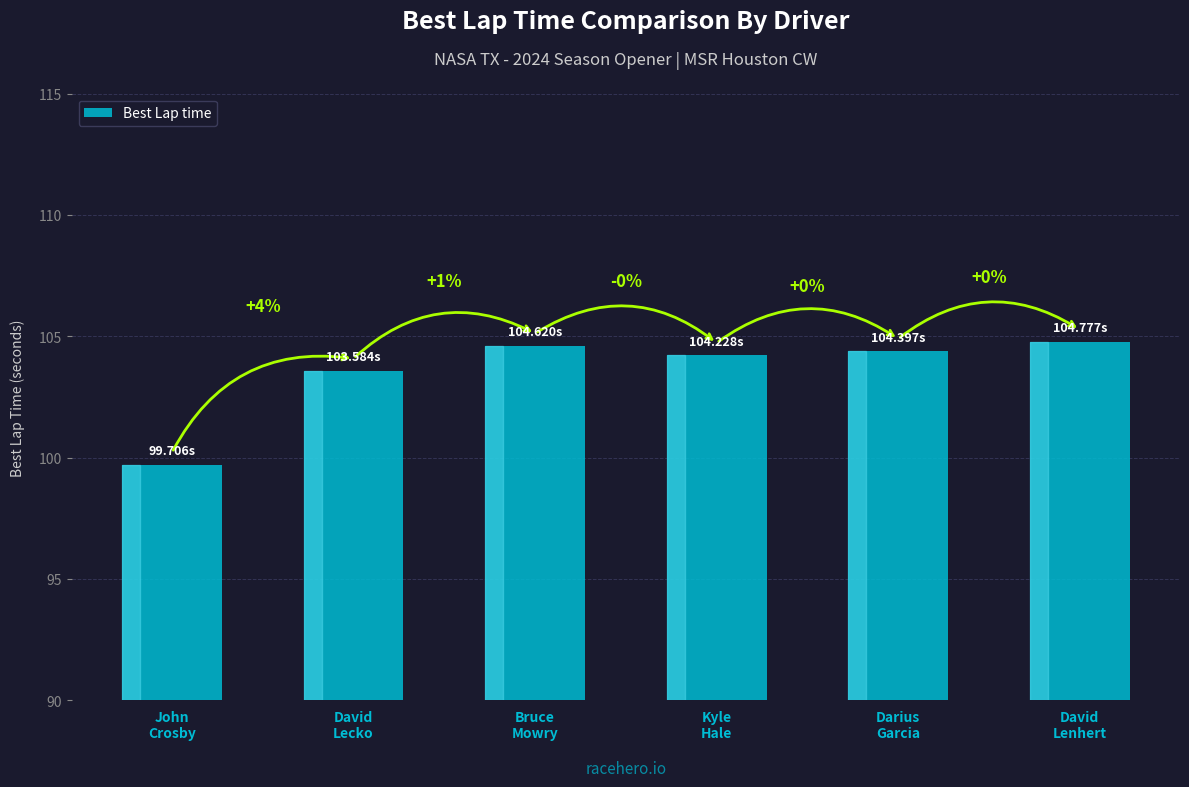

How many bars are there in total?

6